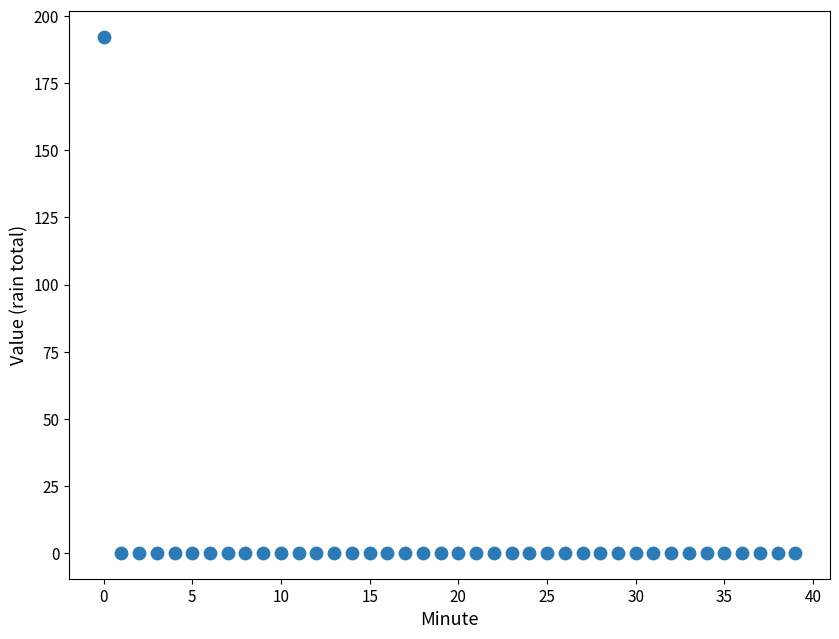

What is the range of Y values (max minus min)?

192.3